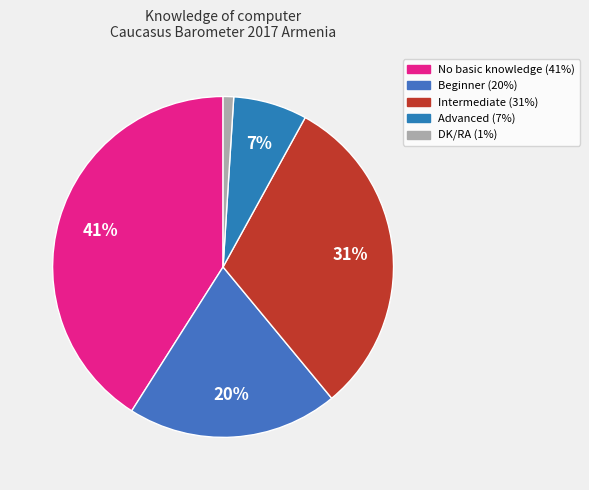

Count the number of slices in the pie.

5